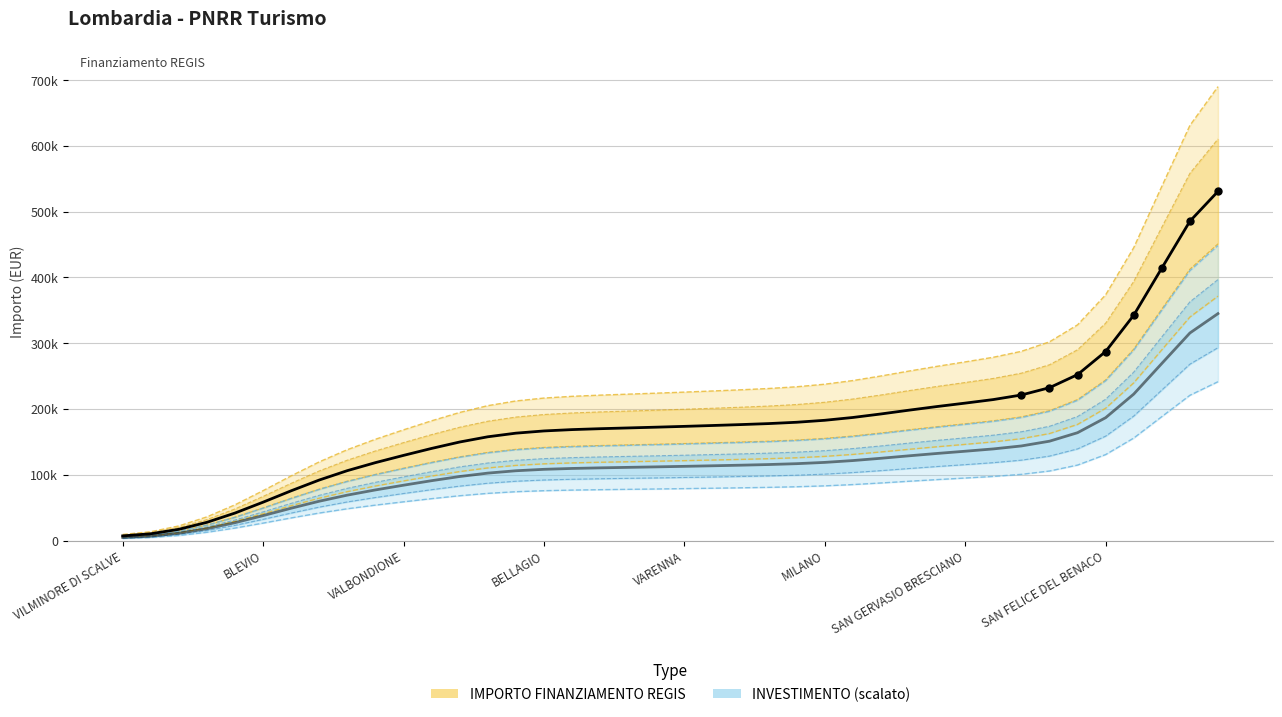

Which series contains the highest Y value?

IMPORTO FINANZIAMENTO REGIS